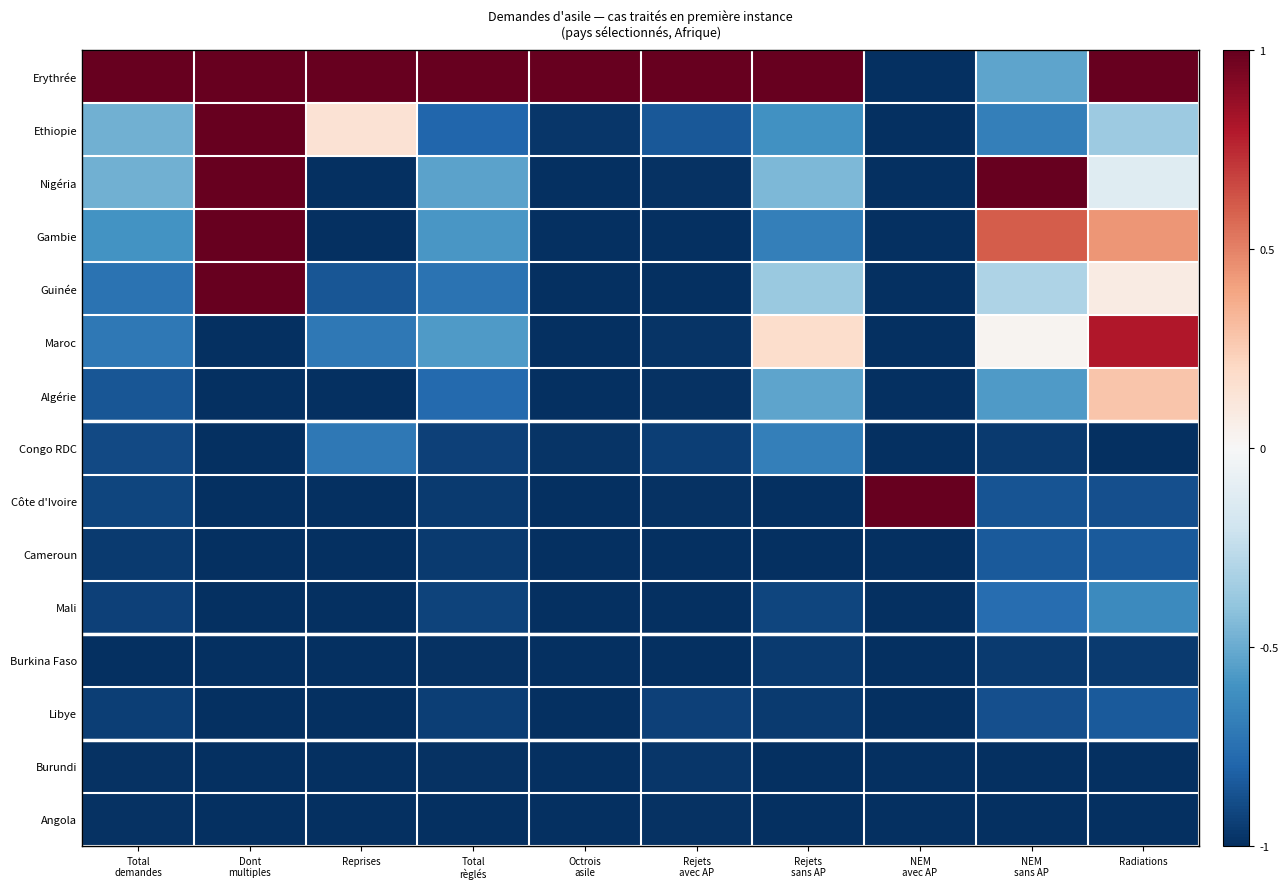

Reading left to right, extract all data points from this chart.

Erythrée: Total
demandes=1.0	Dont
multiples=1.0	Reprises=1.0	Total
règlés=1.0	Octrois
asile=1.0	Rejets
avec AP=1.0	Rejets
sans AP=1.0	NEM
avec AP=-1.0	NEM
sans AP=-0.5	Radiations=1.0
Ethiopie: Total
demandes=-0.5	Dont
multiples=1.0	Reprises=0.1	Total
règlés=-0.8	Octrois
asile=-1.0	Rejets
avec AP=-0.9	Rejets
sans AP=-0.6	NEM
avec AP=-1.0	NEM
sans AP=-0.7	Radiations=-0.4
Nigéria: Total
demandes=-0.5	Dont
multiples=1.0	Reprises=-1.0	Total
règlés=-0.5	Octrois
asile=-1.0	Rejets
avec AP=-1.0	Rejets
sans AP=-0.5	NEM
avec AP=-1.0	NEM
sans AP=1.0	Radiations=-0.1
Gambie: Total
demandes=-0.6	Dont
multiples=1.0	Reprises=-1.0	Total
règlés=-0.6	Octrois
asile=-1.0	Rejets
avec AP=-1.0	Rejets
sans AP=-0.7	NEM
avec AP=-1.0	NEM
sans AP=0.6	Radiations=0.4
Guinée: Total
demandes=-0.7	Dont
multiples=1.0	Reprises=-0.9	Total
règlés=-0.7	Octrois
asile=-1.0	Rejets
avec AP=-1.0	Rejets
sans AP=-0.4	NEM
avec AP=-1.0	NEM
sans AP=-0.3	Radiations=0.1
Maroc: Total
demandes=-0.7	Dont
multiples=-1.0	Reprises=-0.7	Total
règlés=-0.6	Octrois
asile=-1.0	Rejets
avec AP=-1.0	Rejets
sans AP=0.2	NEM
avec AP=-1.0	NEM
sans AP=0.0	Radiations=0.8
Algérie: Total
demandes=-0.9	Dont
multiples=-1.0	Reprises=-1.0	Total
règlés=-0.8	Octrois
asile=-1.0	Rejets
avec AP=-1.0	Rejets
sans AP=-0.5	NEM
avec AP=-1.0	NEM
sans AP=-0.6	Radiations=0.3
Congo RDC: Total
demandes=-0.9	Dont
multiples=-1.0	Reprises=-0.7	Total
règlés=-0.9	Octrois
asile=-1.0	Rejets
avec AP=-0.9	Rejets
sans AP=-0.7	NEM
avec AP=-1.0	NEM
sans AP=-1.0	Radiations=-1.0
Côte d'Ivoire: Total
demandes=-0.9	Dont
multiples=-1.0	Reprises=-1.0	Total
règlés=-1.0	Octrois
asile=-1.0	Rejets
avec AP=-1.0	Rejets
sans AP=-1.0	NEM
avec AP=1.0	NEM
sans AP=-0.9	Radiations=-0.9
Cameroun: Total
demandes=-1.0	Dont
multiples=-1.0	Reprises=-1.0	Total
règlés=-1.0	Octrois
asile=-1.0	Rejets
avec AP=-1.0	Rejets
sans AP=-1.0	NEM
avec AP=-1.0	NEM
sans AP=-0.8	Radiations=-0.8
Mali: Total
demandes=-0.9	Dont
multiples=-1.0	Reprises=-1.0	Total
règlés=-0.9	Octrois
asile=-1.0	Rejets
avec AP=-1.0	Rejets
sans AP=-0.9	NEM
avec AP=-1.0	NEM
sans AP=-0.8	Radiations=-0.6
Burkina Faso: Total
demandes=-1.0	Dont
multiples=-1.0	Reprises=-1.0	Total
règlés=-1.0	Octrois
asile=-1.0	Rejets
avec AP=-1.0	Rejets
sans AP=-1.0	NEM
avec AP=-1.0	NEM
sans AP=-1.0	Radiations=-1.0
Libye: Total
demandes=-0.9	Dont
multiples=-1.0	Reprises=-1.0	Total
règlés=-0.9	Octrois
asile=-1.0	Rejets
avec AP=-0.9	Rejets
sans AP=-1.0	NEM
avec AP=-1.0	NEM
sans AP=-0.9	Radiations=-0.8
Burundi: Total
demandes=-1.0	Dont
multiples=-1.0	Reprises=-1.0	Total
règlés=-1.0	Octrois
asile=-1.0	Rejets
avec AP=-1.0	Rejets
sans AP=-1.0	NEM
avec AP=-1.0	NEM
sans AP=-1.0	Radiations=-1.0
Angola: Total
demandes=-1.0	Dont
multiples=-1.0	Reprises=-1.0	Total
règlés=-1.0	Octrois
asile=-1.0	Rejets
avec AP=-1.0	Rejets
sans AP=-1.0	NEM
avec AP=-1.0	NEM
sans AP=-1.0	Radiations=-1.0